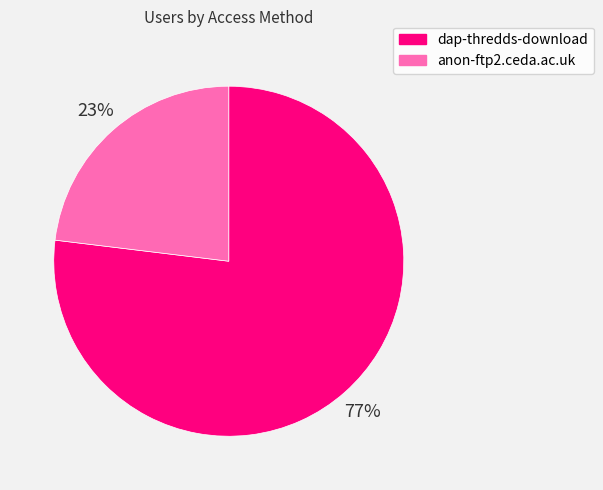

Which category accounts for the majority?

dap-thredds-download